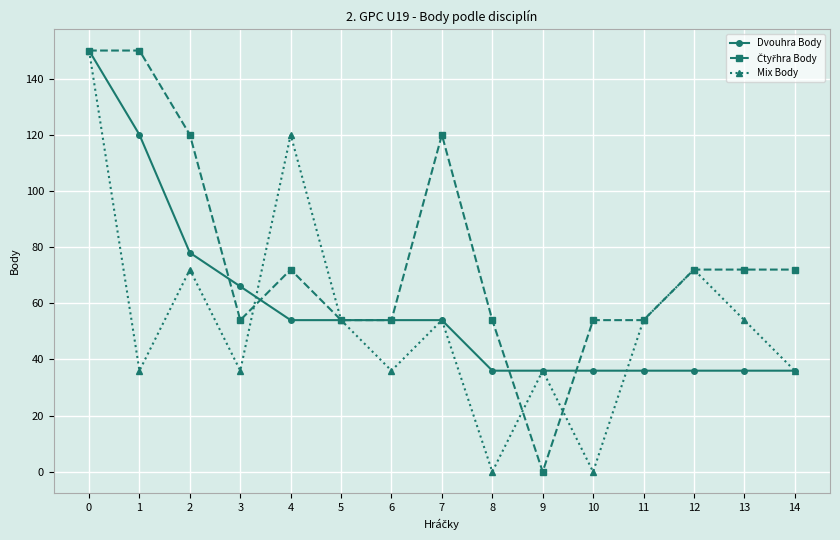

At how many categories does at least one series exceed 100?

5